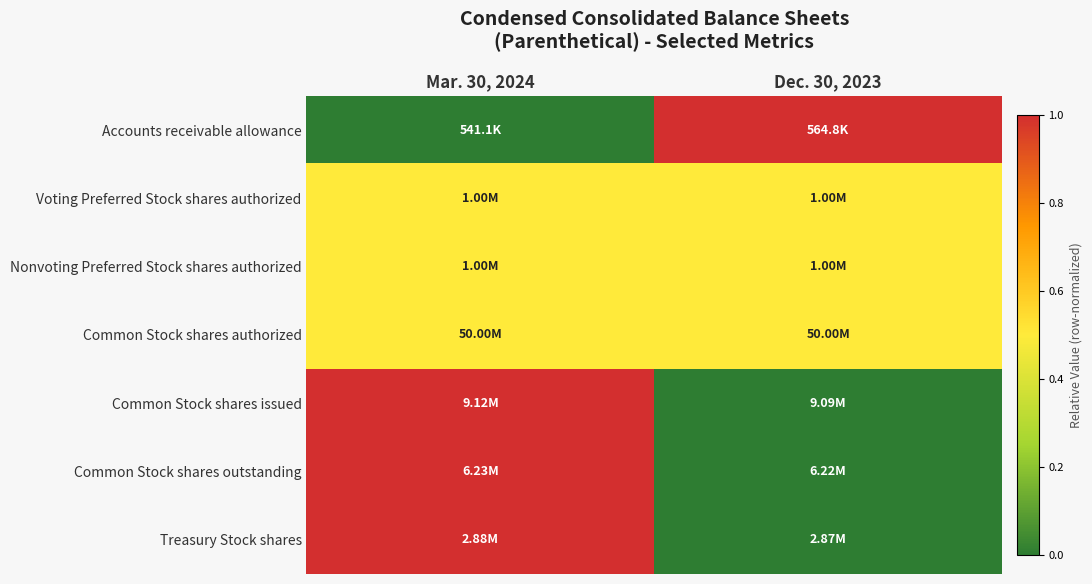

Which series has the largest range (max minus min)?

Accounts receivable allowance